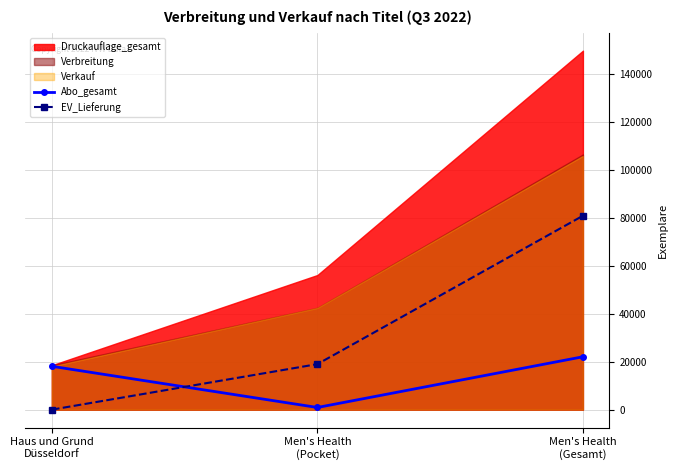

What is the label of the 3rd point from the right?

Haus und Grund
Düsseldorf